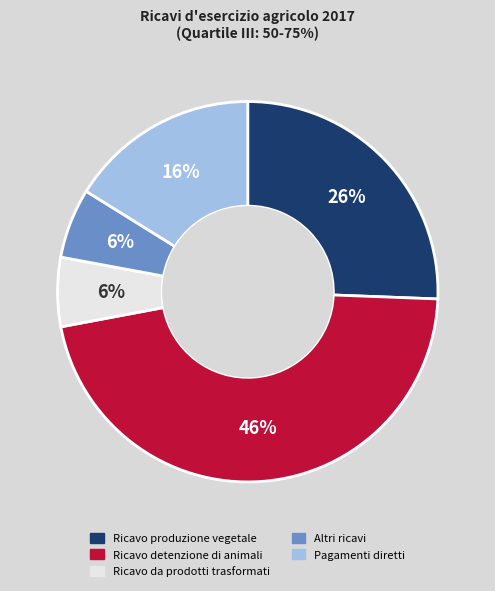

Is there a majority slice in this chart?

No